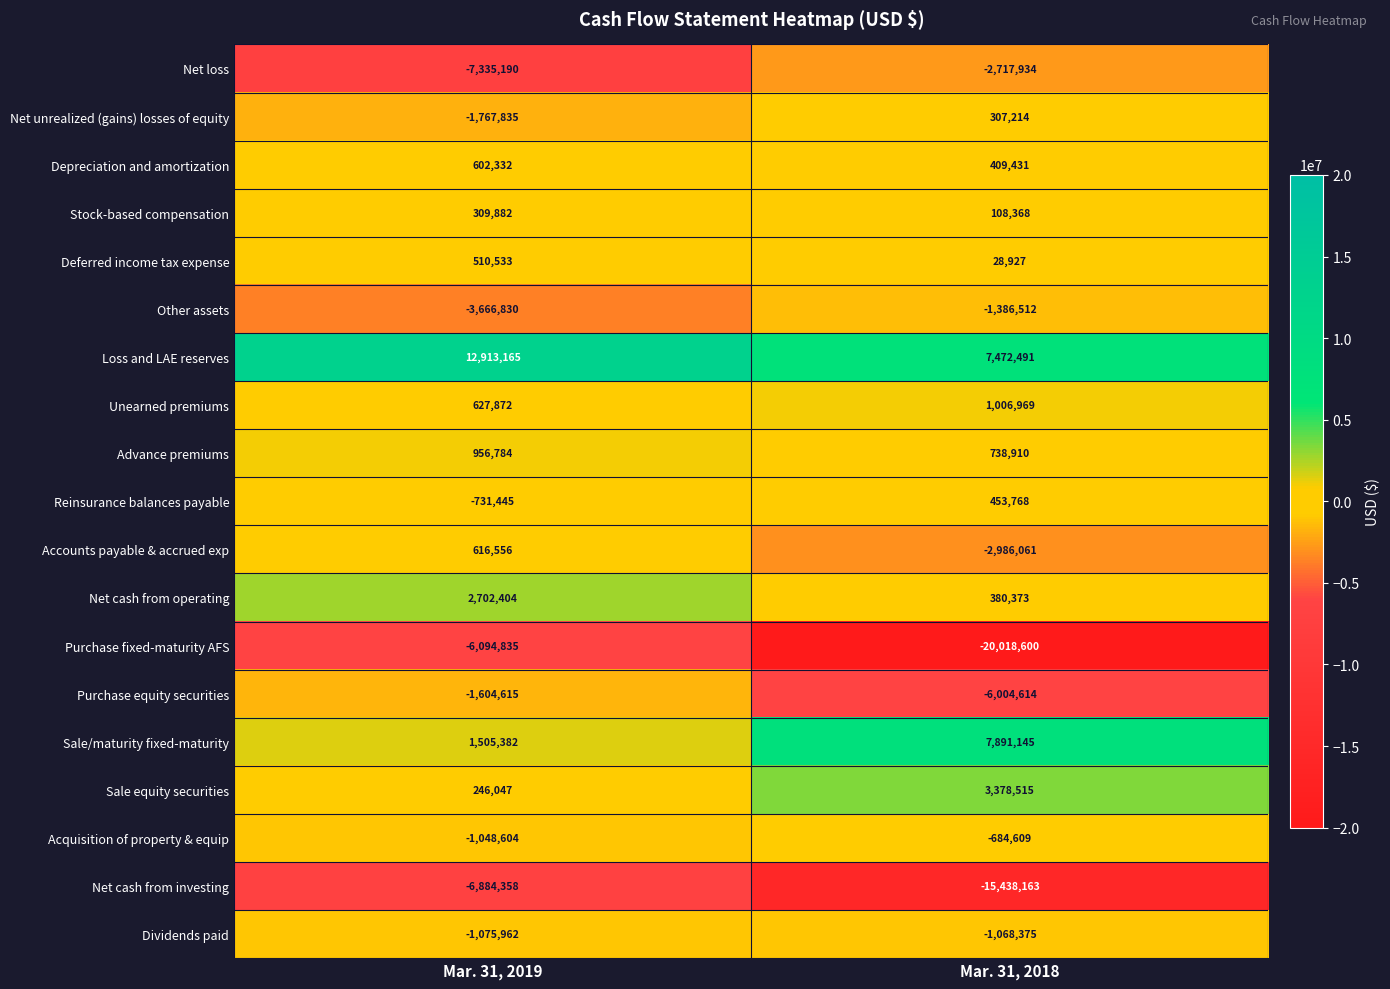

Which category has the highest value across all series?

Mar. 31, 2019